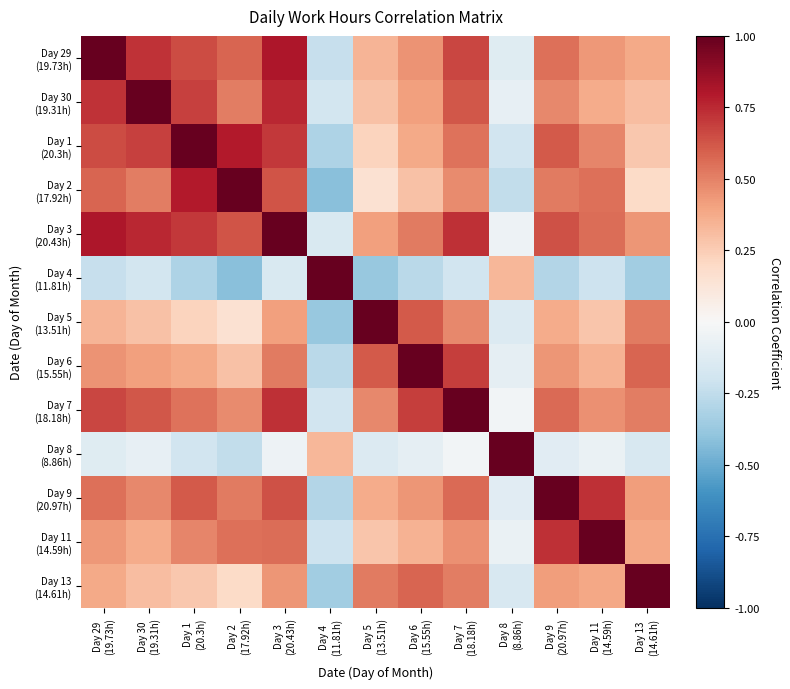

Rank the series by their maximum value, from lowest to highest.

Day 29 (19.73h), Day 30 (19.31h), Day 1 (20.3h), Day 2 (17.92h), Day 3 (20.43h), Day 4 (11.81h), Day 5 (13.51h), Day 6 (15.55h), Day 7 (18.18h), Day 8 (8.86h), Day 9 (20.97h), Day 11 (14.59h), Day 13 (14.61h)